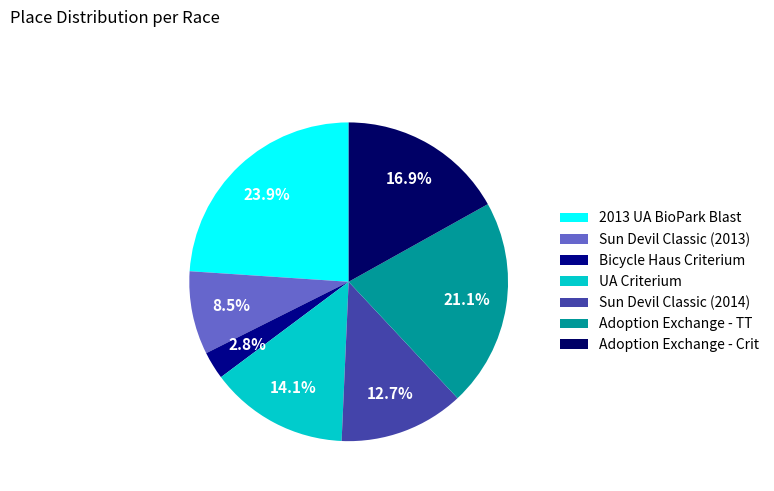

Count the number of slices in the pie.

7